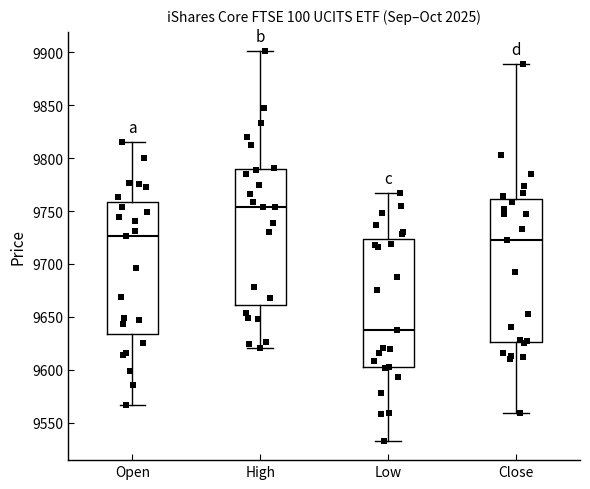

Which box's median line is the lowest?

Low